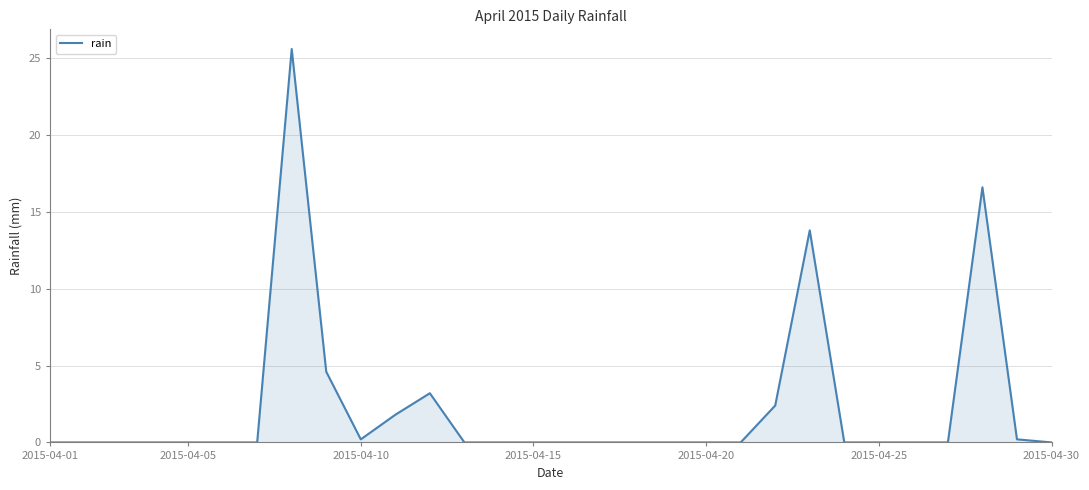

What is the difference between the maximum and minimum values?

25.6